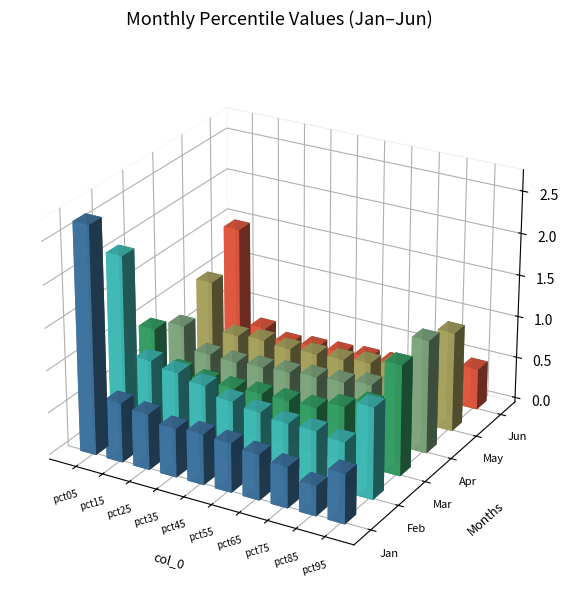

Which label corresponds to the largest value in the chart?

pct05